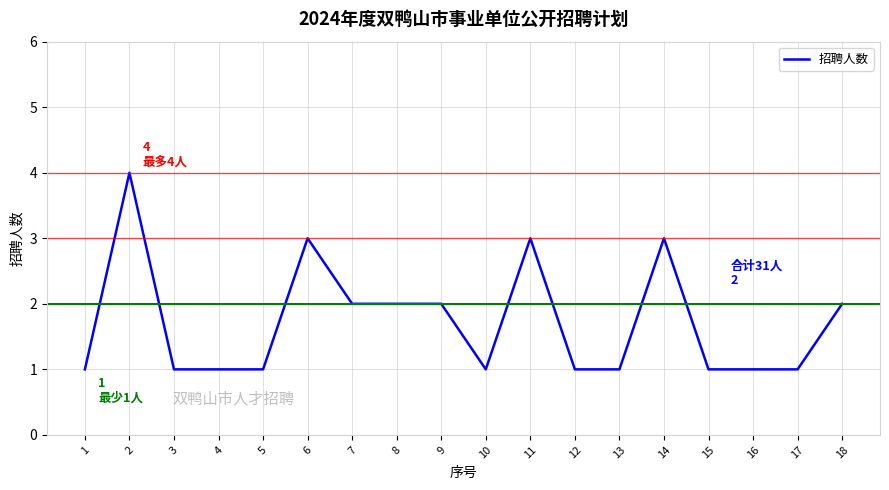

How many categories are shown in the chart?

18